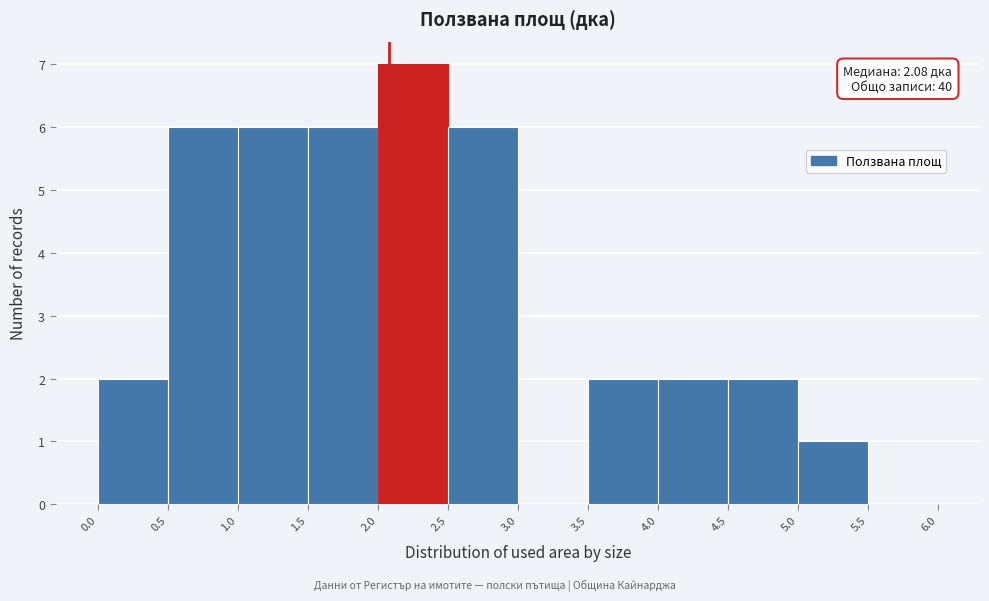

Over which range of the x-axis is the bar tallest?

2.0 to 2.5